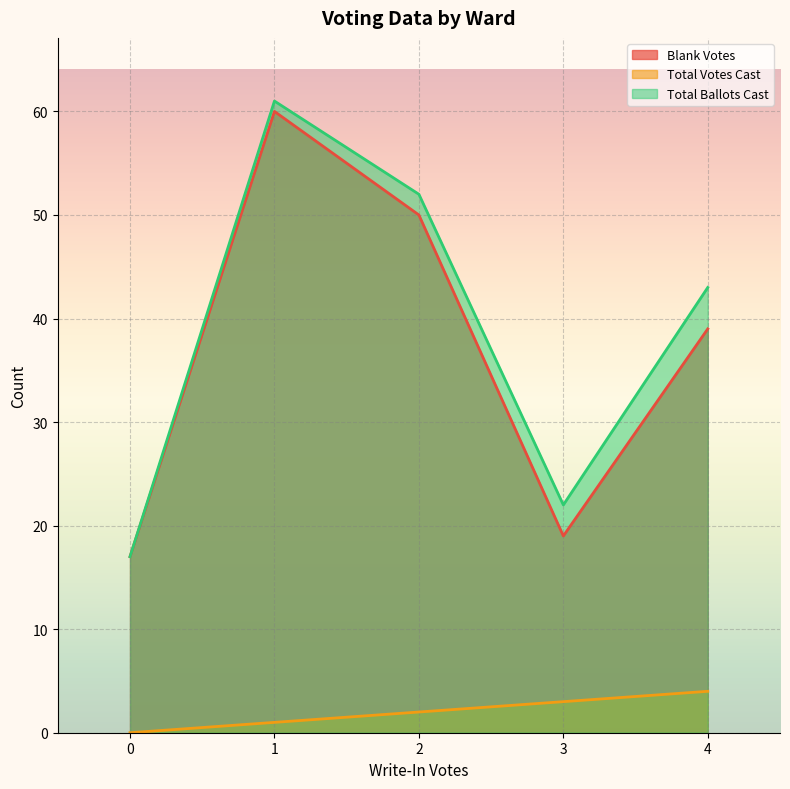

Which series has the largest range (max minus min)?

Total Ballots Cast